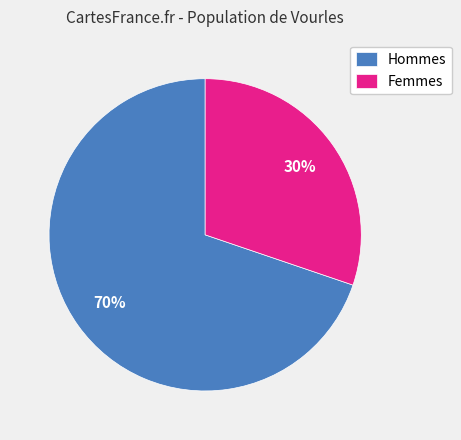

To the nearest percent, what is the average slice percentage?

50%